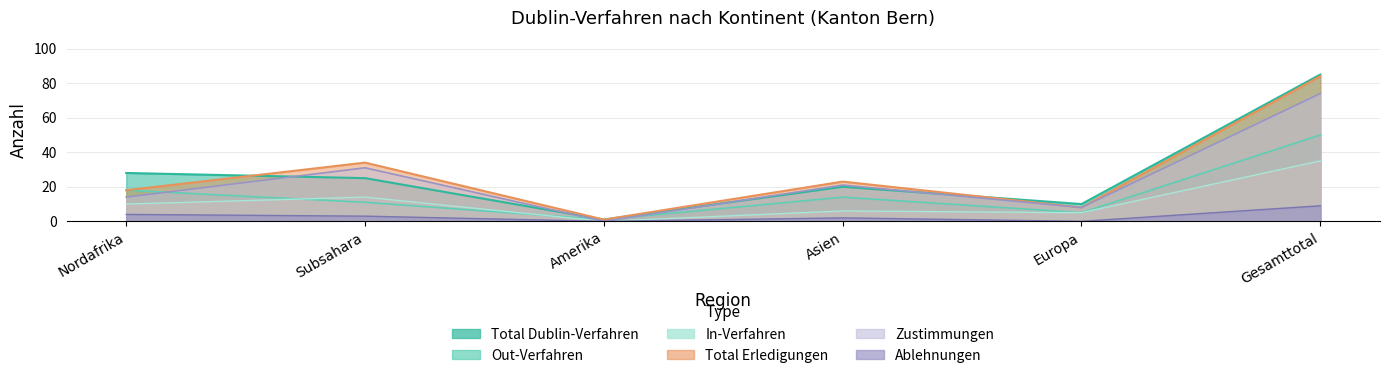

Reading right to left, what are all the values shown in this chart?

Total Dublin-Verfahren: Gesamttotal=85	Europa=10	Asien=20	Amerika=1	Subsahara=25	Nordafrika=28
Out-Verfahren: Gesamttotal=50	Europa=5	Asien=14	Amerika=1	Subsahara=11	Nordafrika=18
In-Verfahren: Gesamttotal=35	Europa=5	Asien=6	Amerika=0	Subsahara=14	Nordafrika=10
Total Erledigungen: Gesamttotal=84	Europa=8	Asien=23	Amerika=1	Subsahara=34	Nordafrika=18
Zustimmungen: Gesamttotal=74	Europa=8	Asien=21	Amerika=0	Subsahara=31	Nordafrika=14
Ablehnungen: Gesamttotal=9	Europa=0	Asien=2	Amerika=0	Subsahara=3	Nordafrika=4